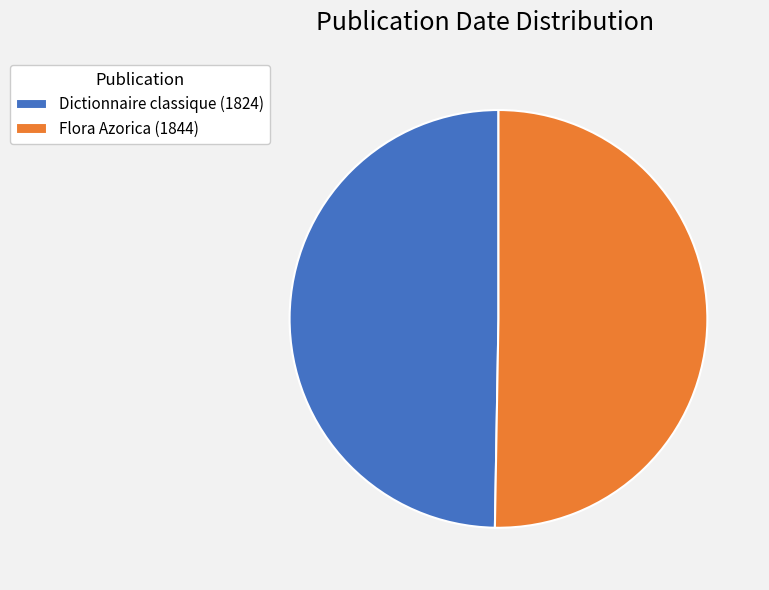

Which slice is the largest?

Flora Azorica (1844)